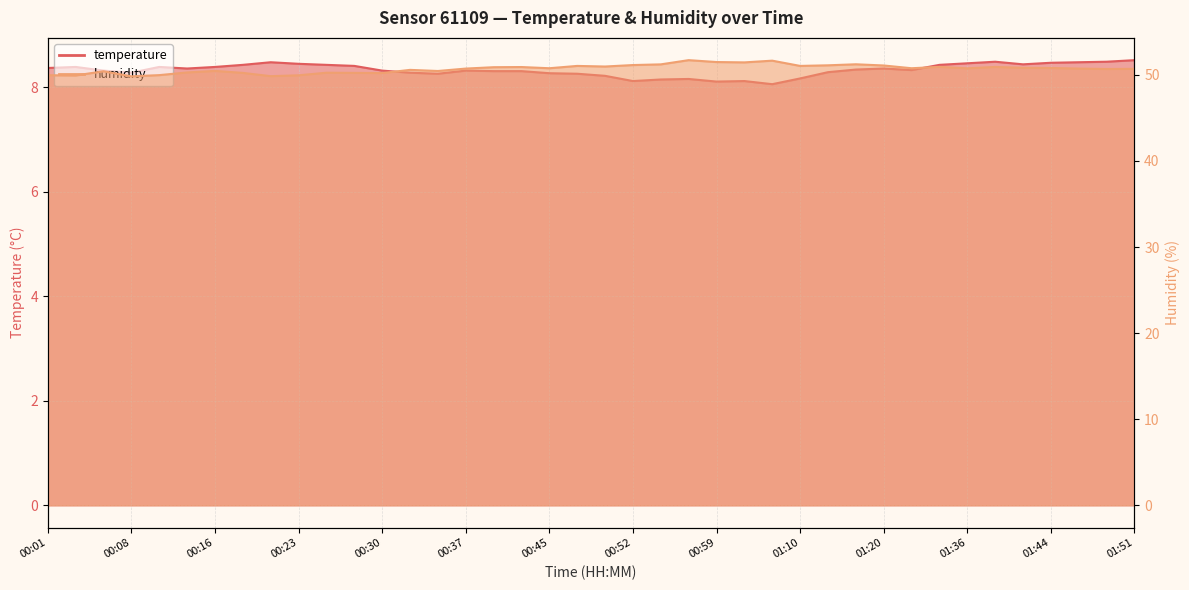

Which series has the largest total across all categories?

humidity